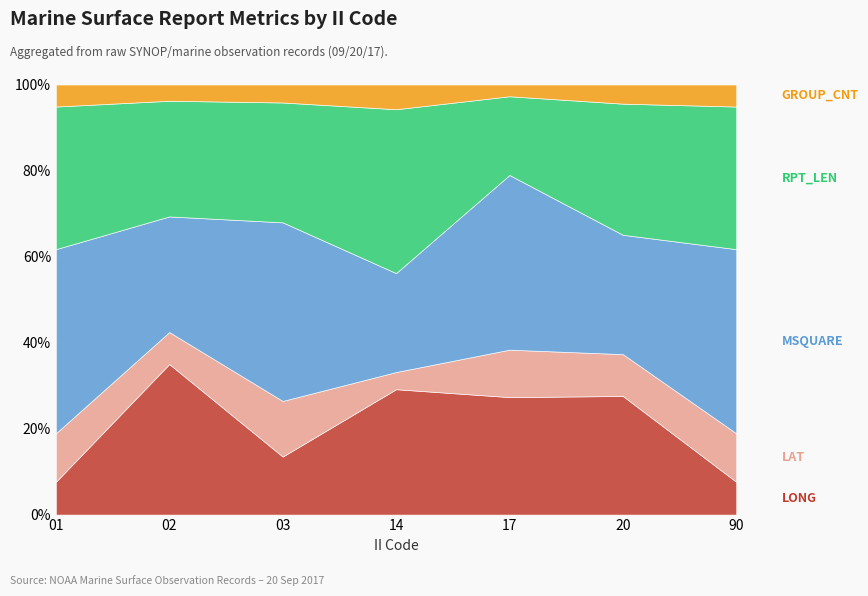

What is the value of the RPT_LEN point at the 5th from the left?

87.0